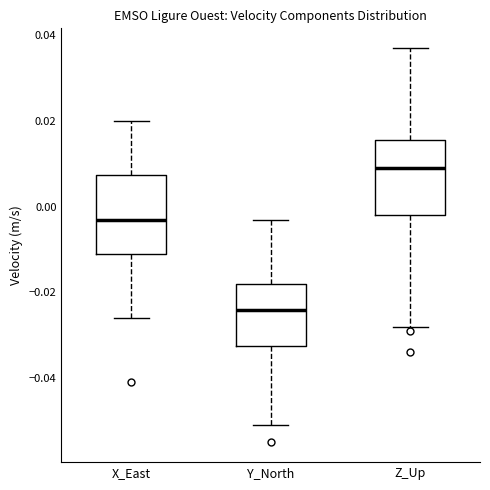

Reading left to right, transcribe this box plot: for each box, give where its median line is, the range the box spans, and where its two whiskers end, as read against the y-axis. The values are not printed on the chart, so give them approximately, as read against the axis.

X_East: median -0.002, box -0.010 to 0.008, whiskers -0.026 to 0.020
Y_North: median -0.024, box -0.032 to -0.018, whiskers -0.050 to -0.002
Z_Up: median 0.010, box -0.002 to 0.016, whiskers -0.028 to 0.038